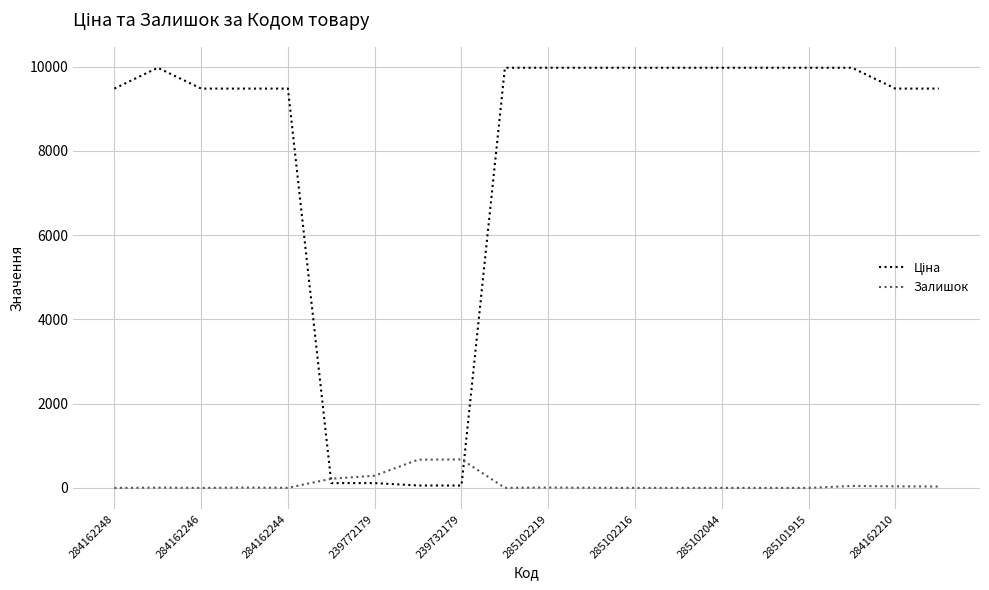

What is the highest value of the Залишок series?

676.0